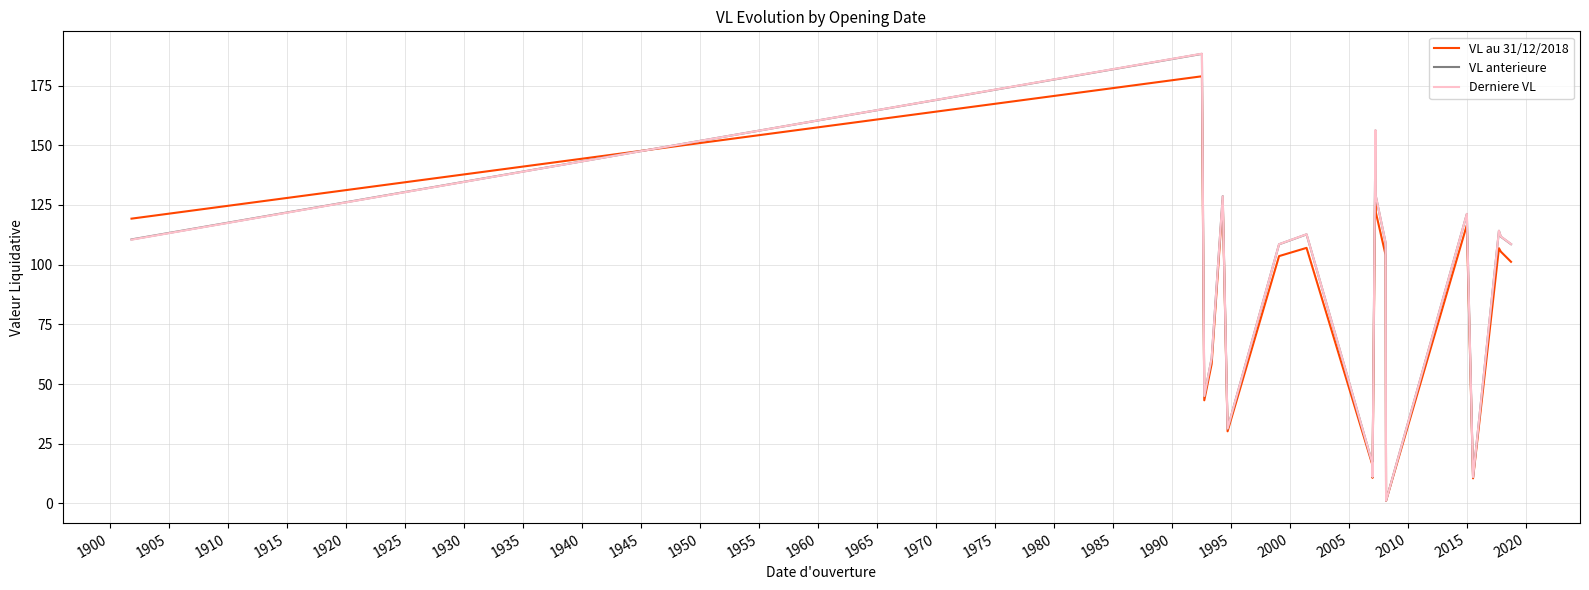

How many distinct data groups are displayed?

3